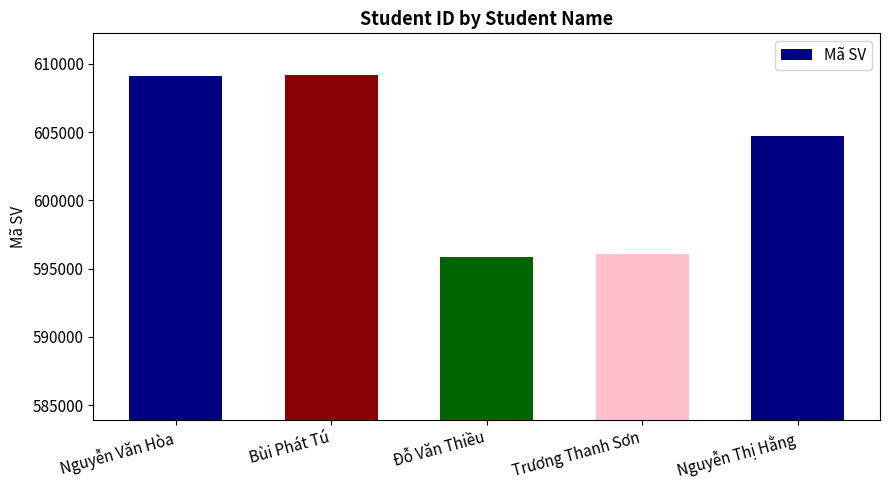

How many categories are shown in the chart?

5